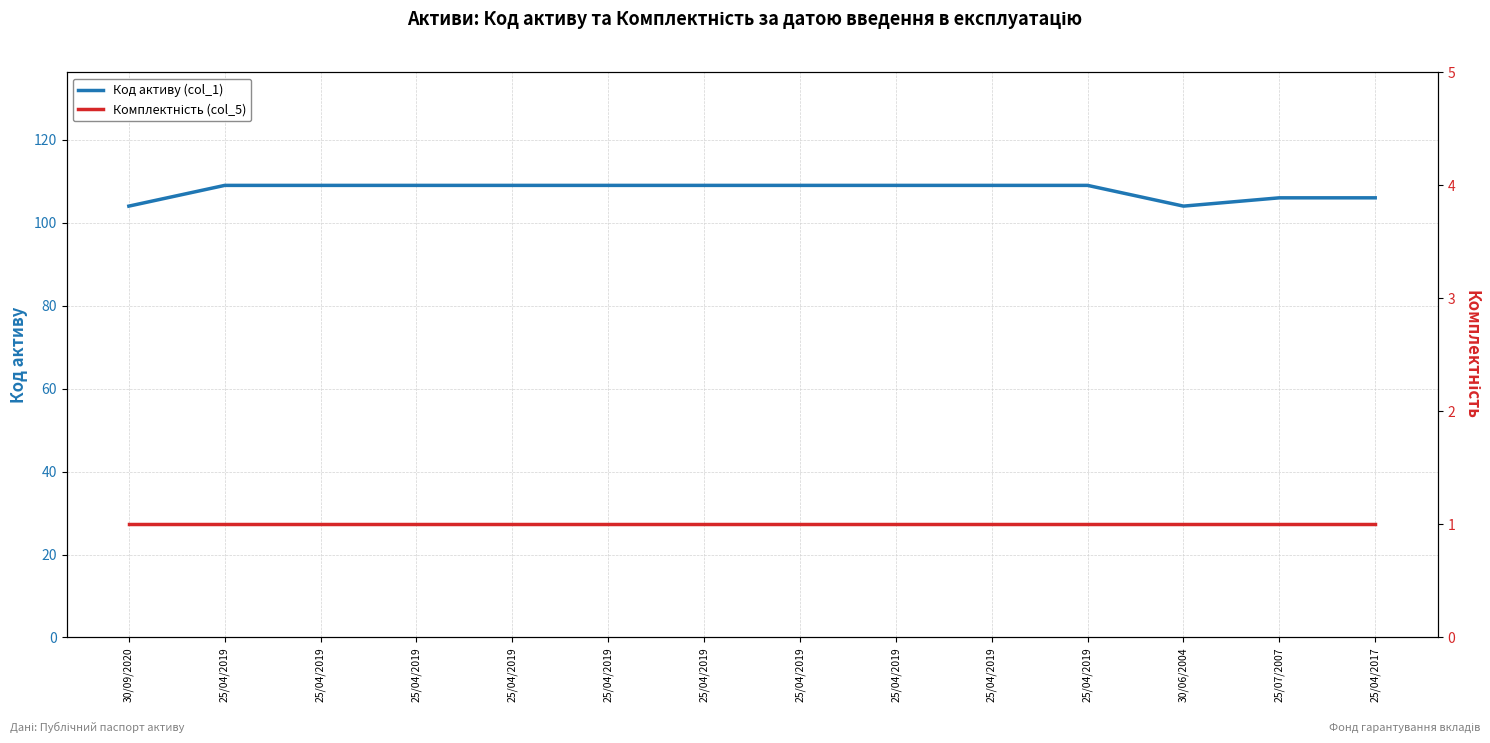

True or false: Комплектність (col_5) and Код активу (col_1) intersect in this chart.

False